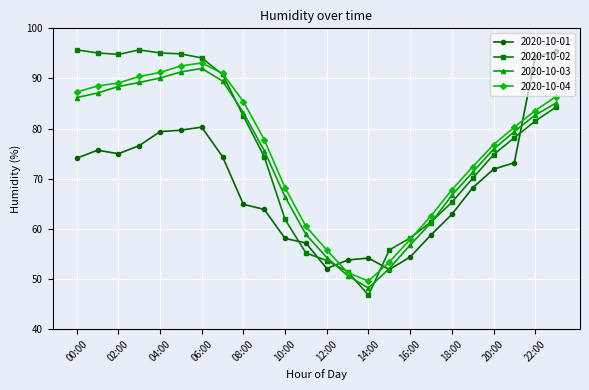

What is the maximum value shown in the chart?

95.7